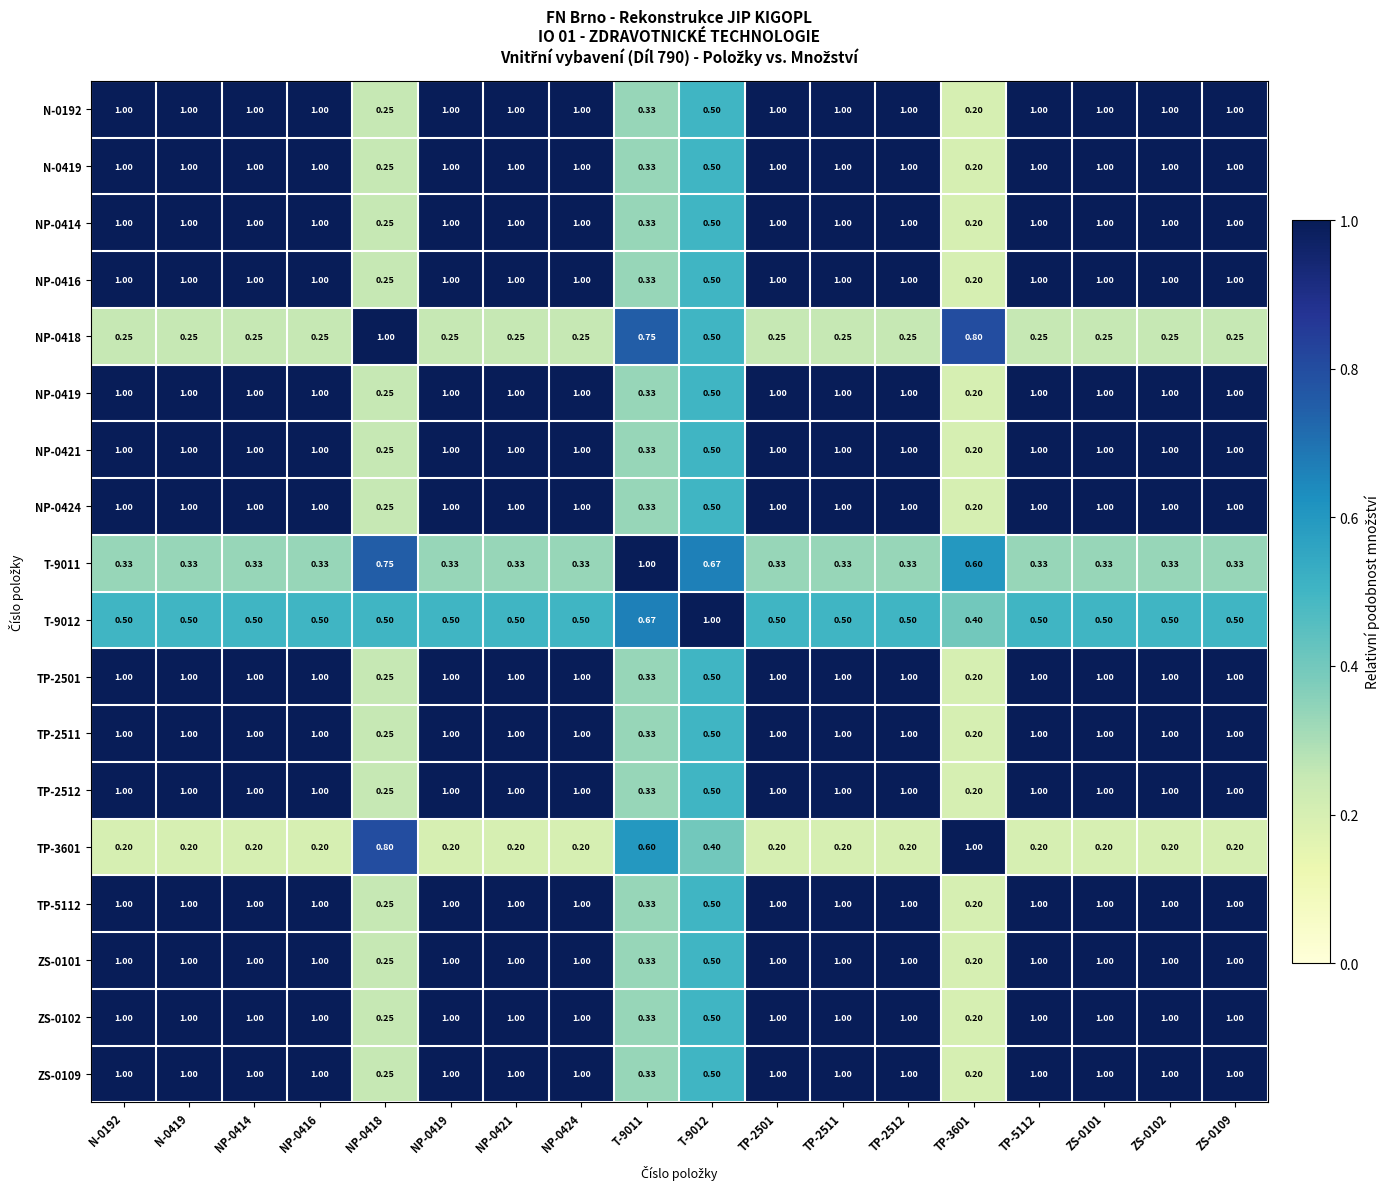

Is the value of ZS-0102 at TP-2511 greater than the value of TP-3601 at T-9011?

Yes